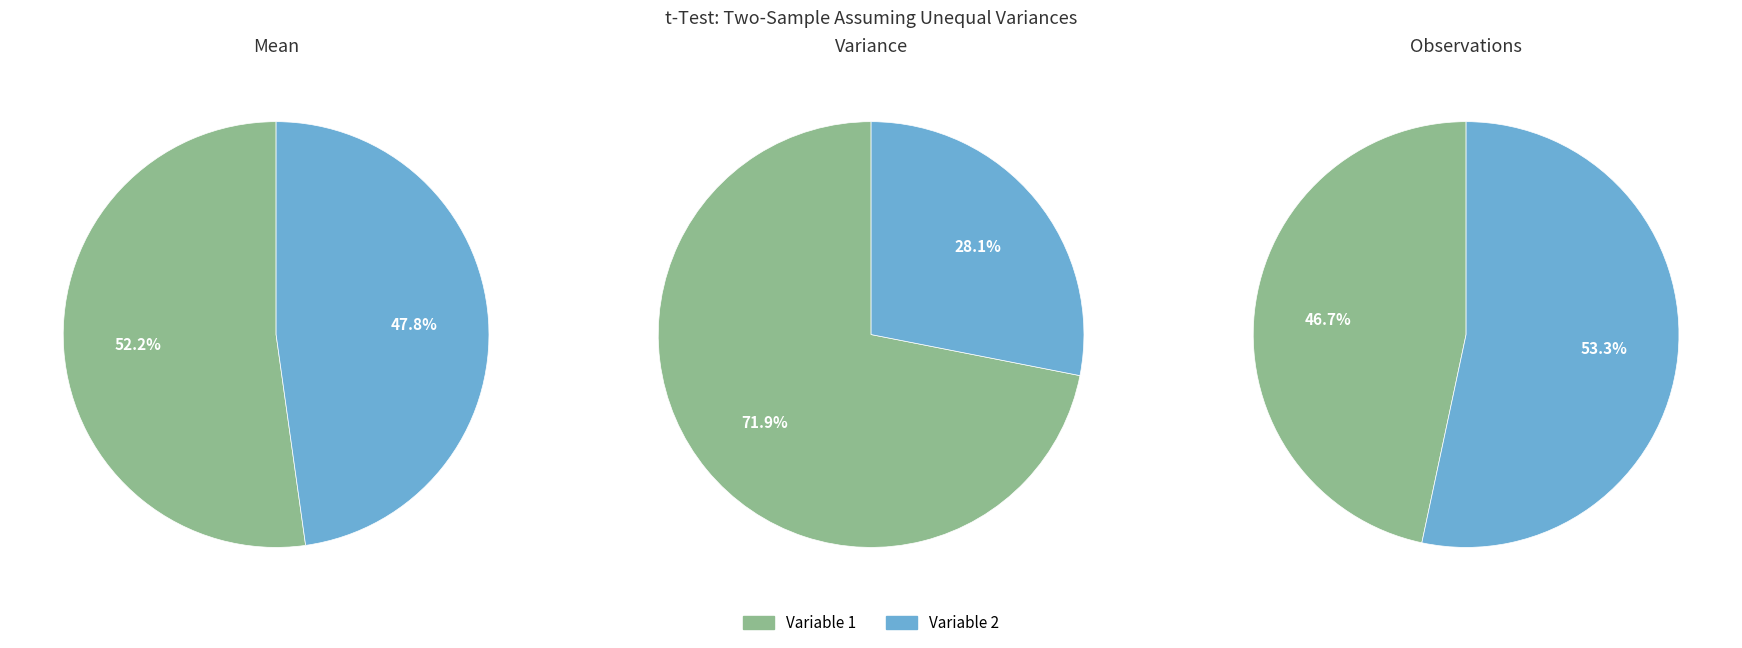

The Variable 1 slice represents 72% of the pie. True or false?

True